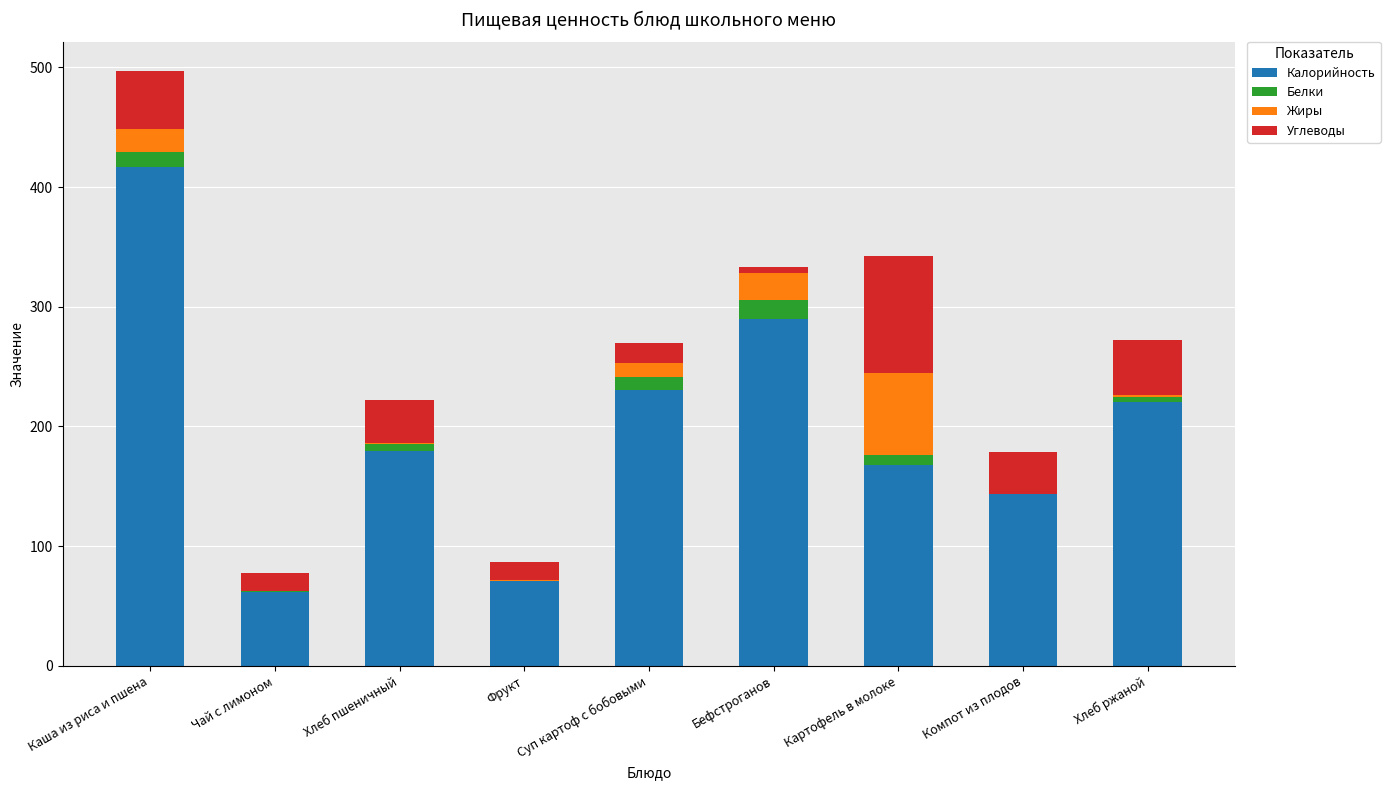

At which label does Калорийность reach its peak?

Каша из риса и пшена